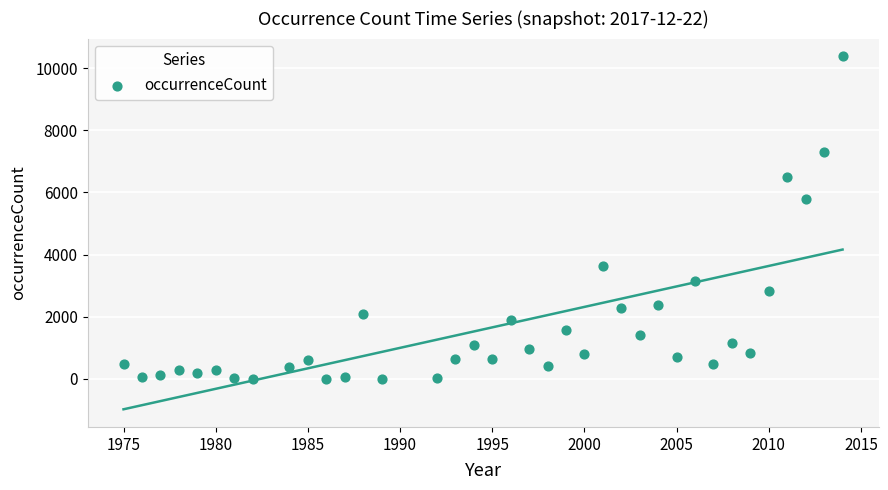

What is the range of X values (max minus min)?

39